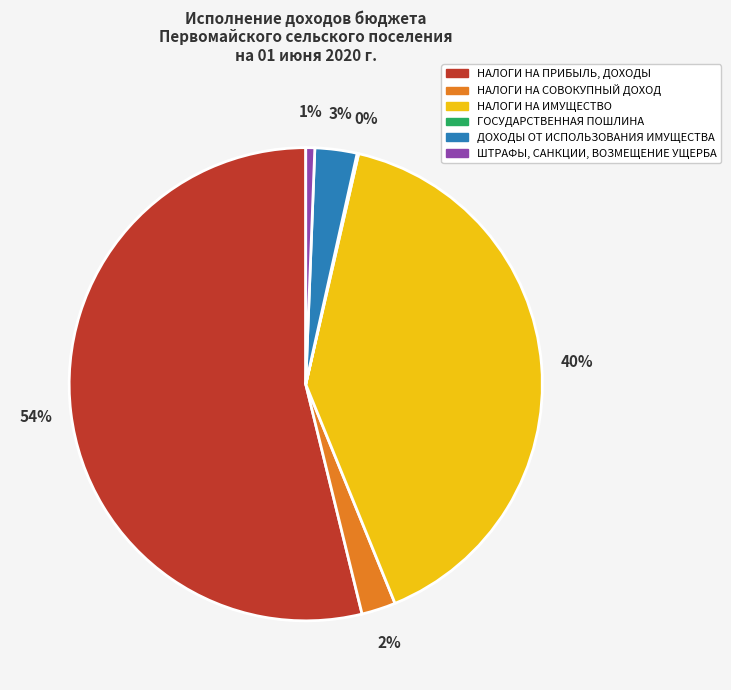

To the nearest percent, what is the average slice percentage?

17%